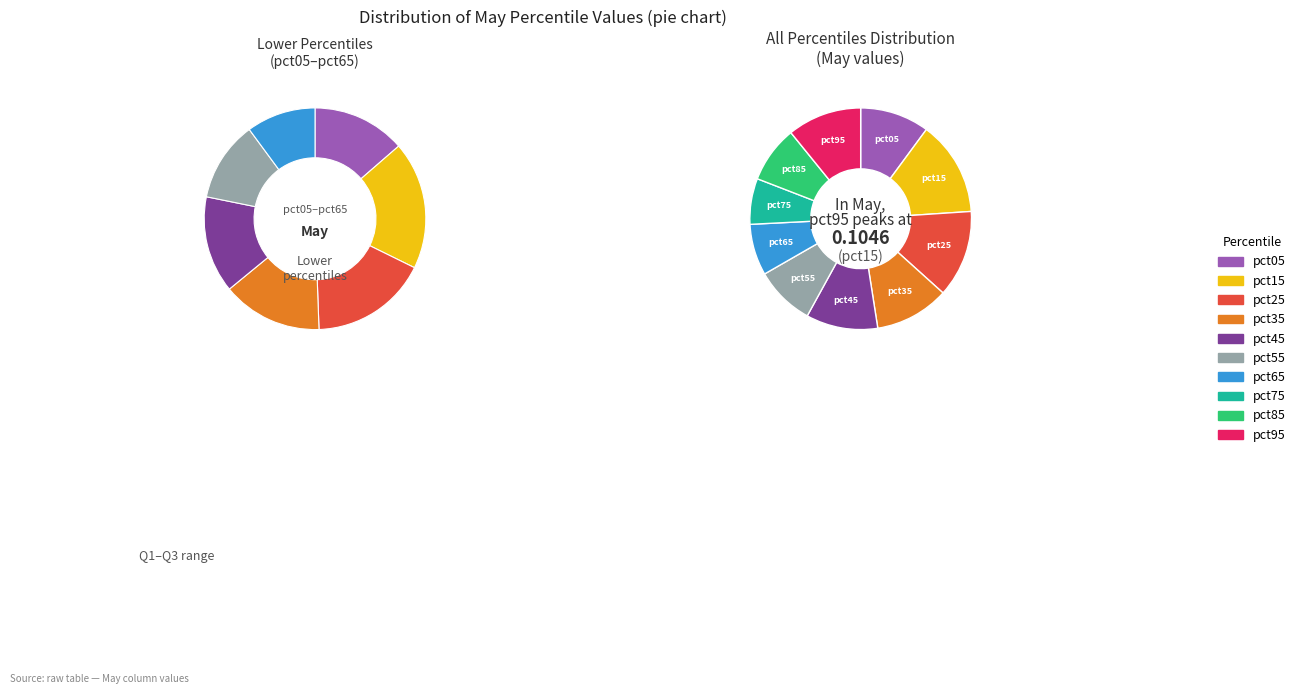

Is the sum of pct05 and pct25 greater than half?

No